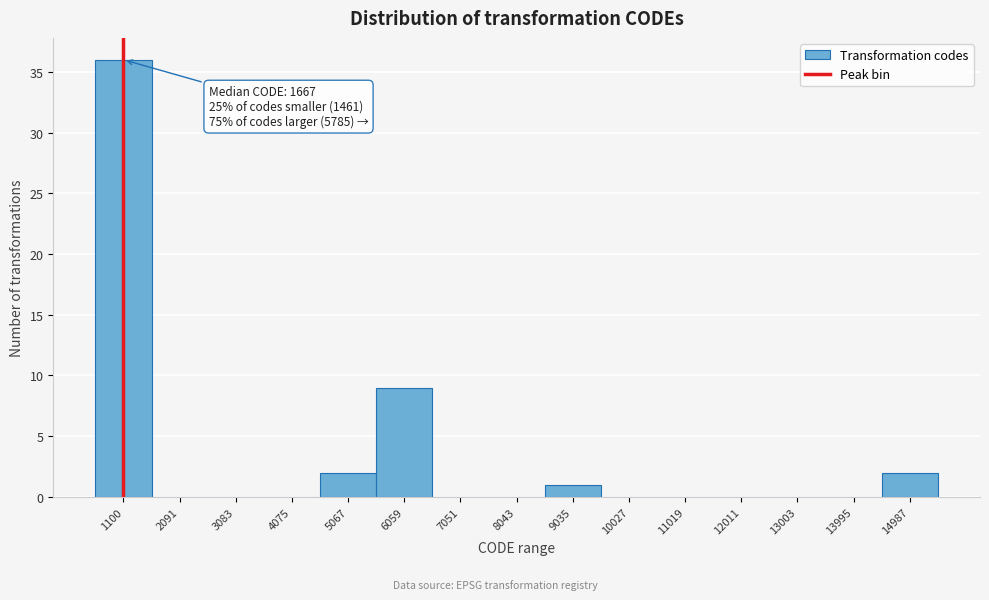

Reading left to right, transcribe all the data shown in this chart.

1100=36	2091=0	3083=0	4075=0	5067=2	6059=9	7051=0	8043=0	9035=1	10027=0	11019=0	12011=0	13003=0	13995=0	14987=2